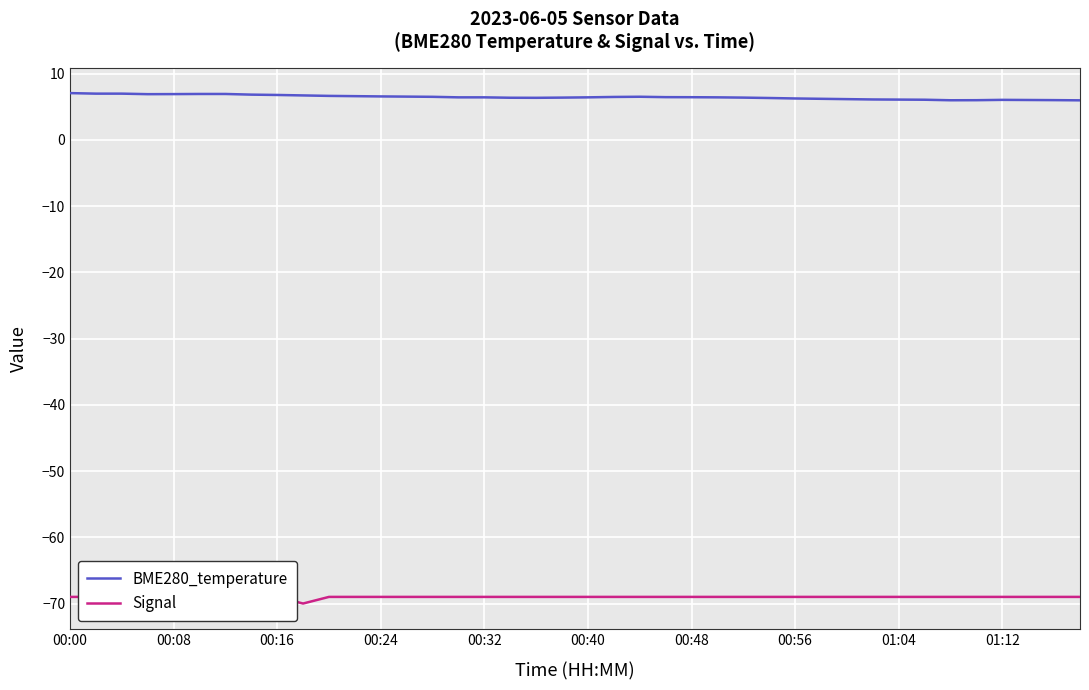

Where is Signal nearest to the value -69?

00:00